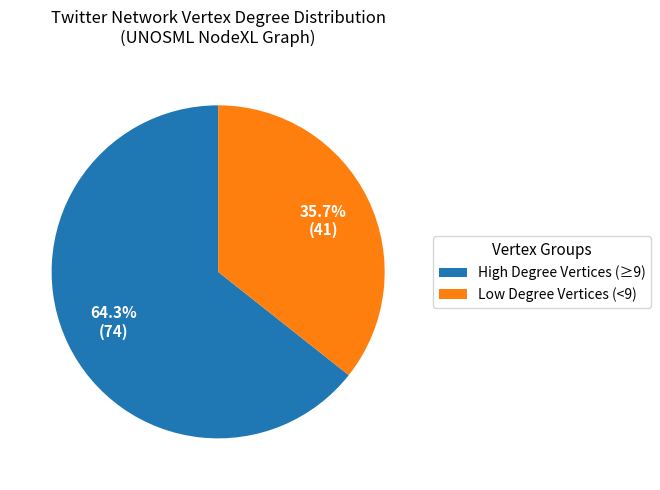

Which slice is the smallest?

Low Degree Vertices (<9)